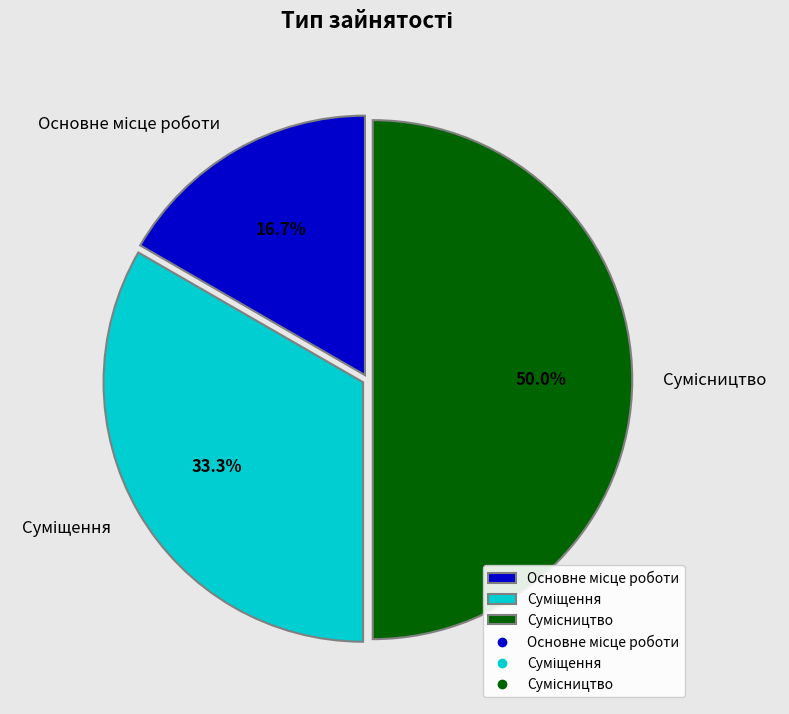

Between Основне місце роботи and Суміщення, which is larger?

Суміщення